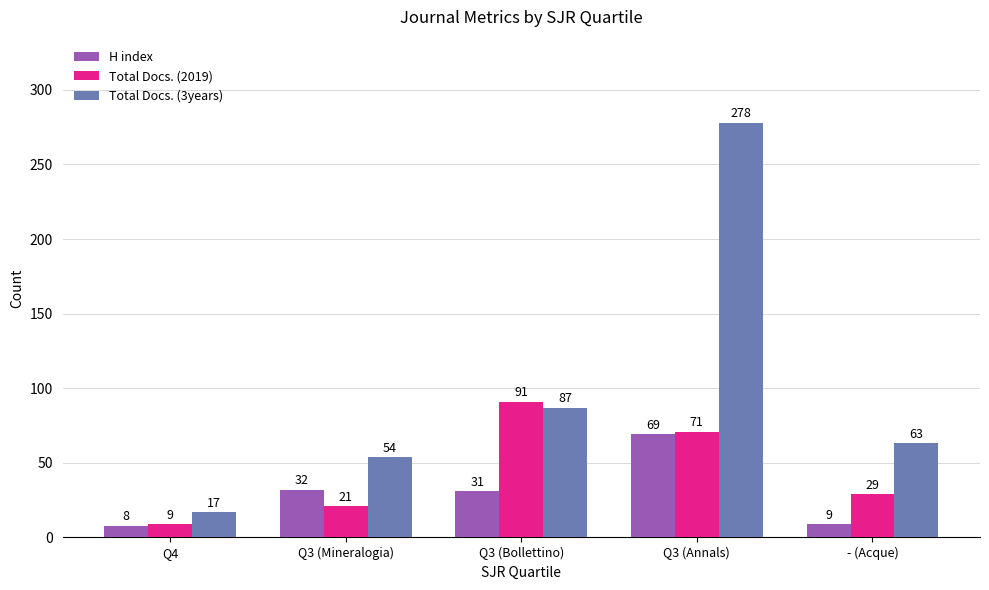

What is the minimum value for H index?

8